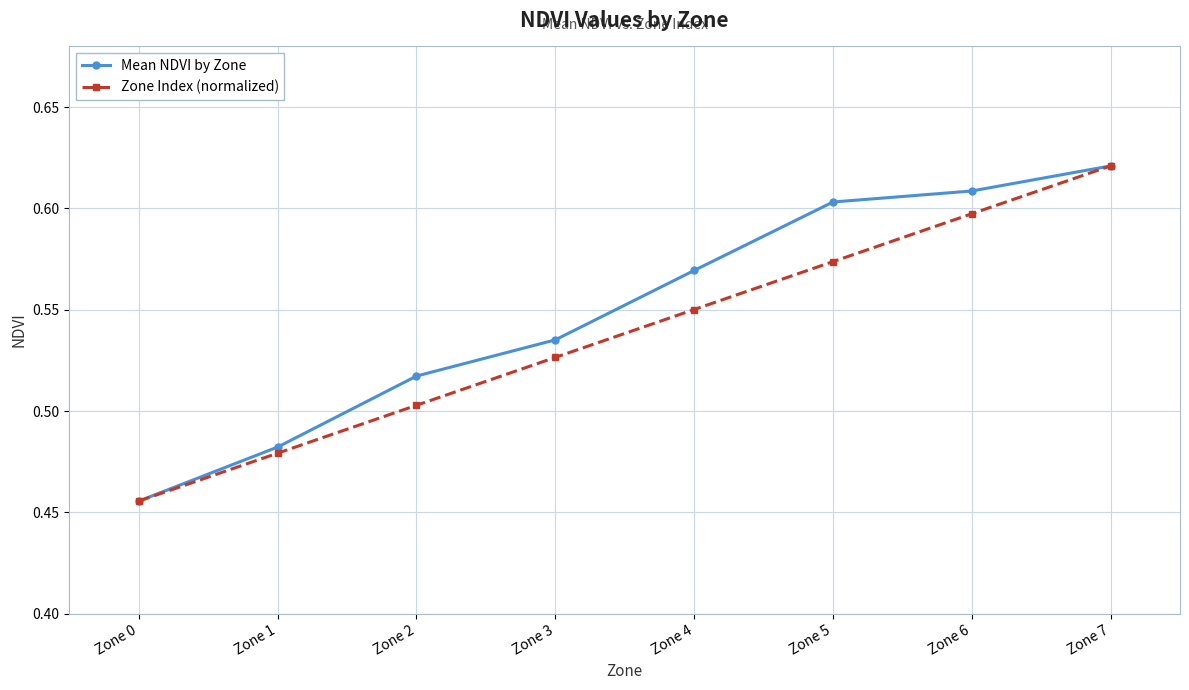

Rank the categories by Zone Index (normalized) value from highest to lowest.

Zone 7, Zone 6, Zone 5, Zone 4, Zone 3, Zone 2, Zone 1, Zone 0